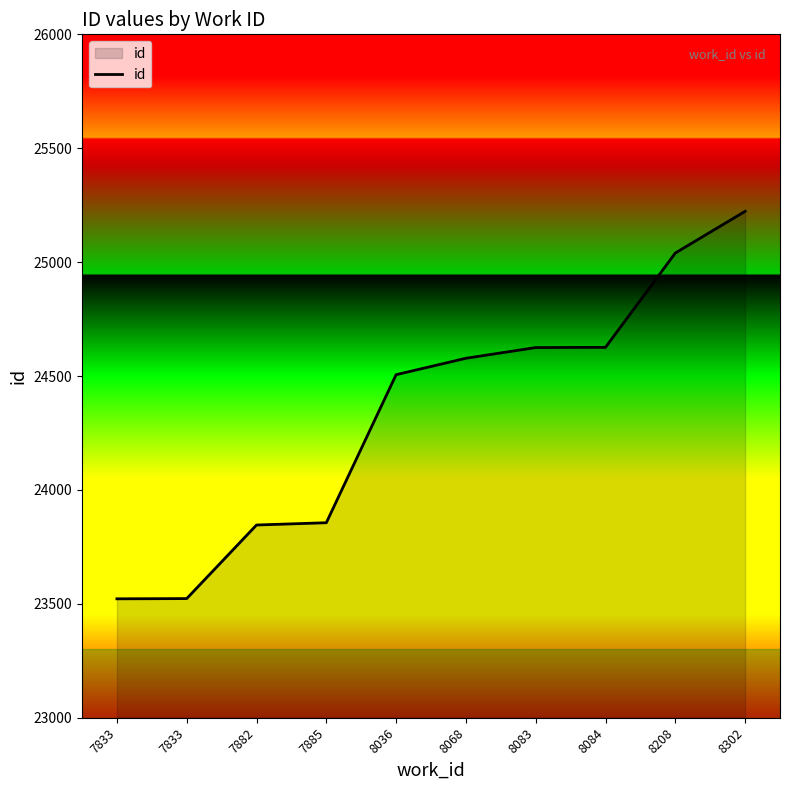

List the labels in order of value, smallest first.

7833, 7833, 7882, 7885, 8036, 8068, 8083, 8084, 8208, 8302